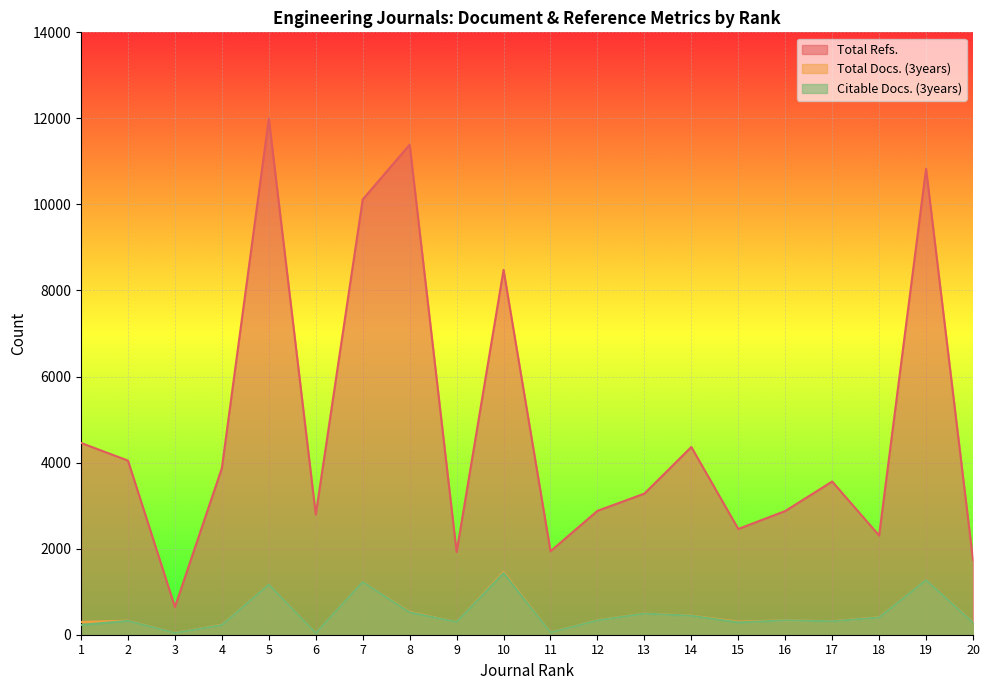

The Total Docs. (3years) series shows 334 at 16. True or false?

True